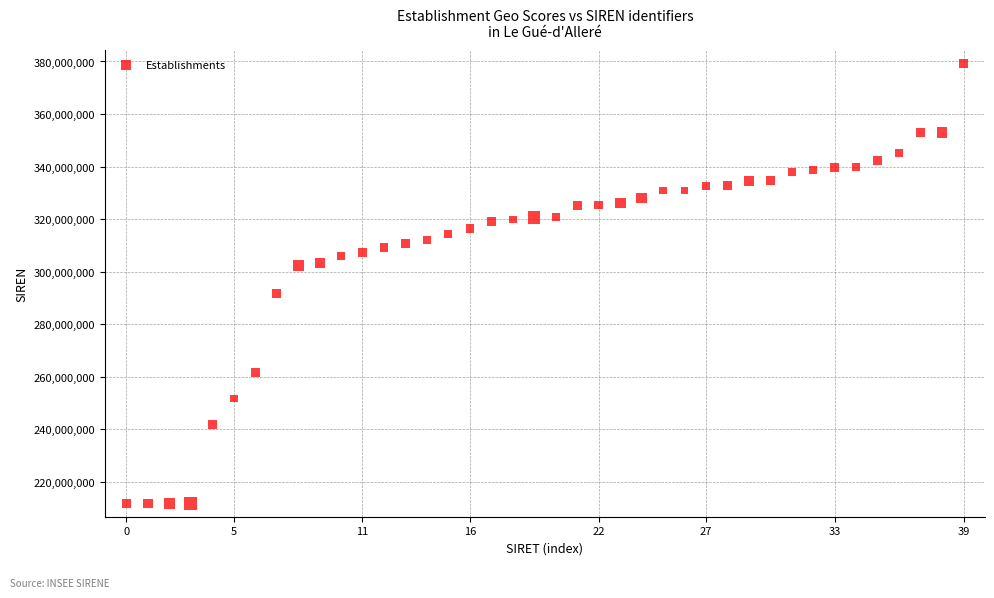

What is the range of Y values (max minus min)?

167635191